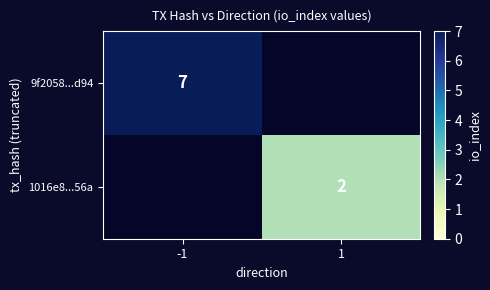

True or false: 9f2058...d94 has a value of 7 at -1.

True